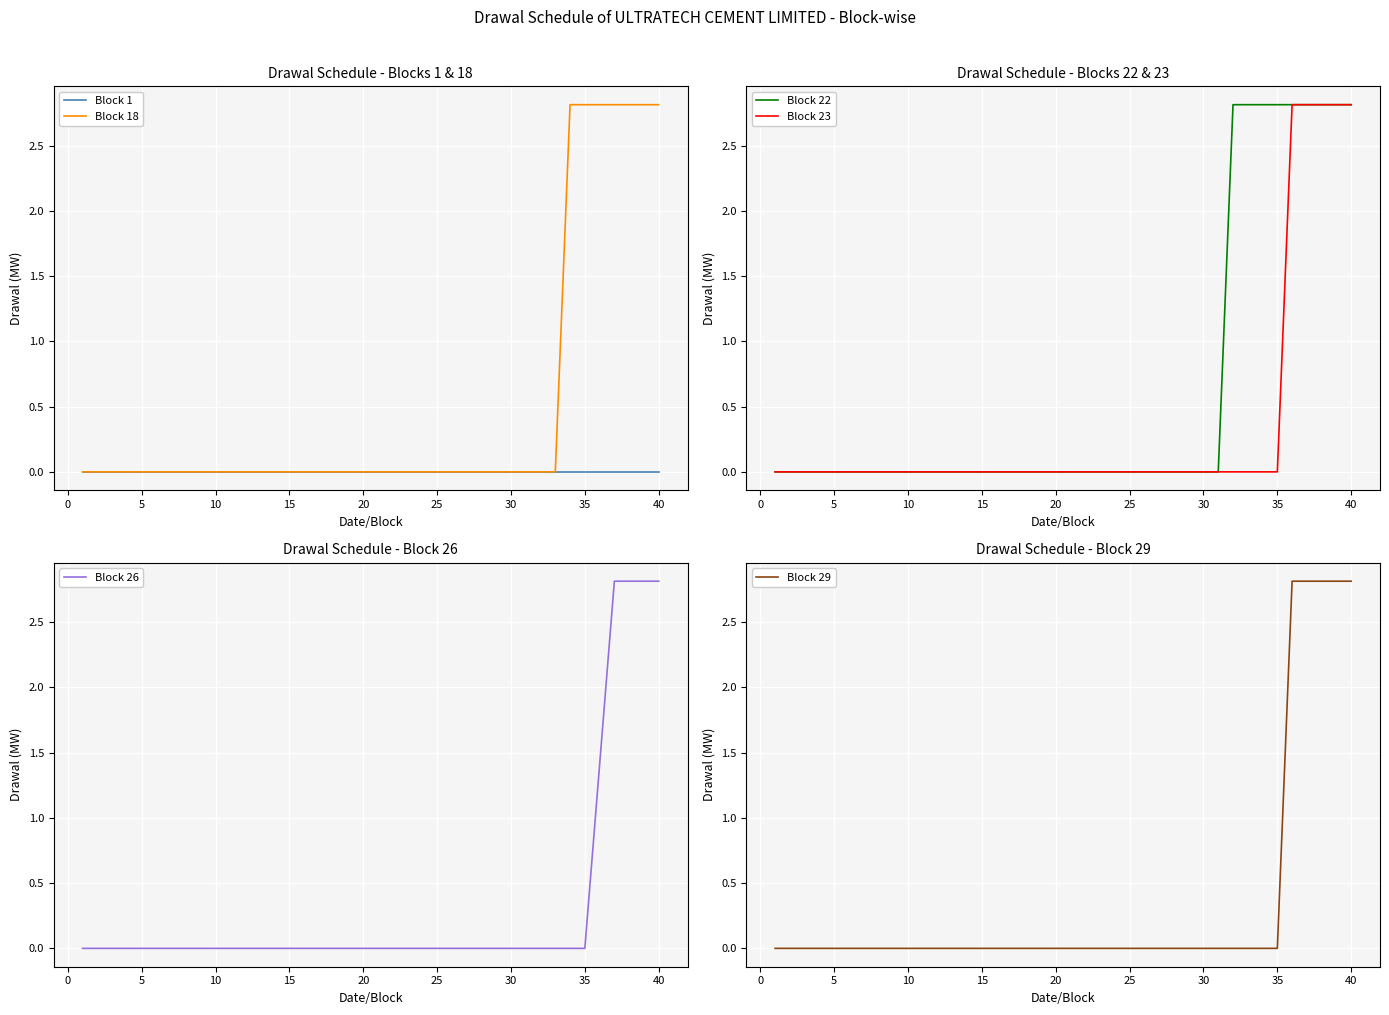

What is the highest value of the Block 18 series?

2.8